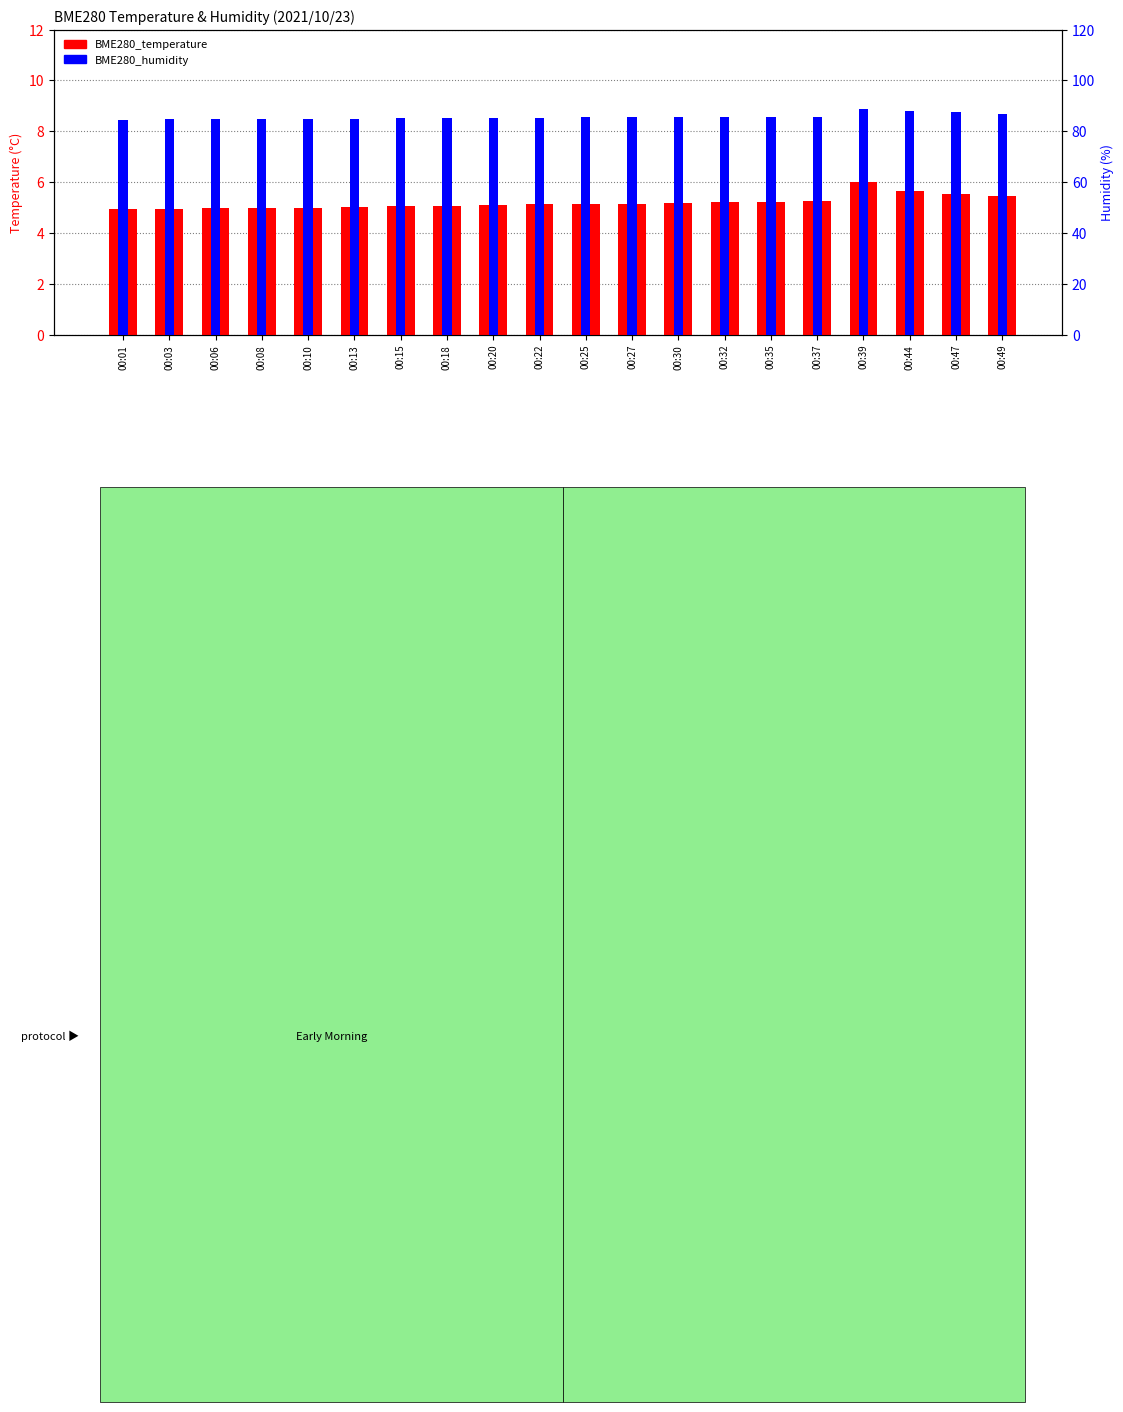

What is the difference between the maximum and minimum values in the BME280_temperature series?

1.0